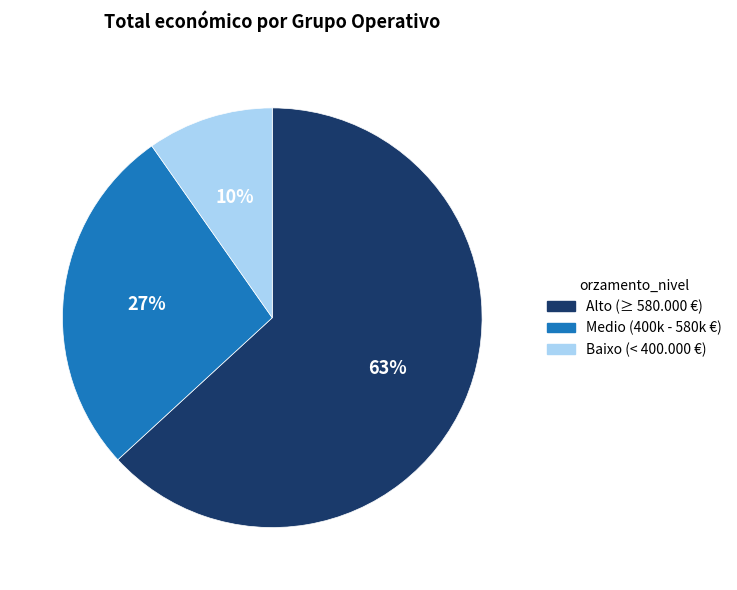

Is there a majority slice in this chart?

Yes